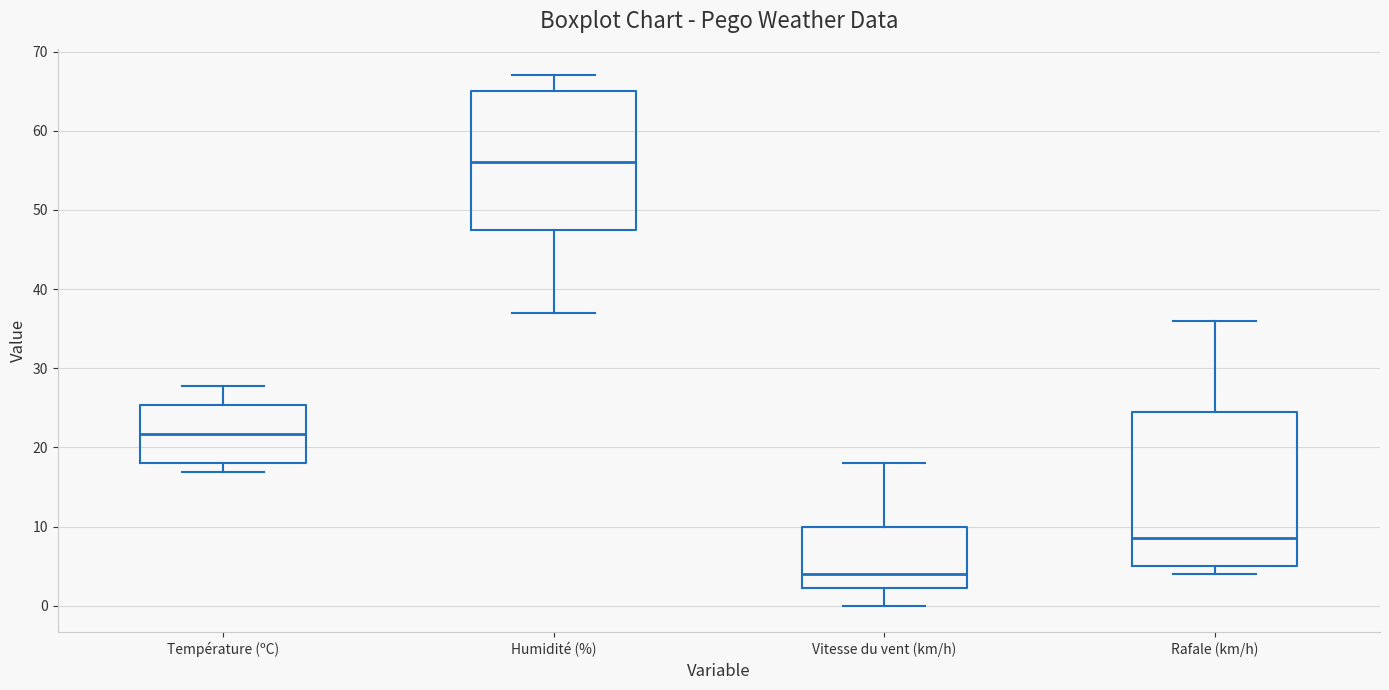

Which box is the tallest, from its lower edge to its upper edge?

Rafale (km/h)